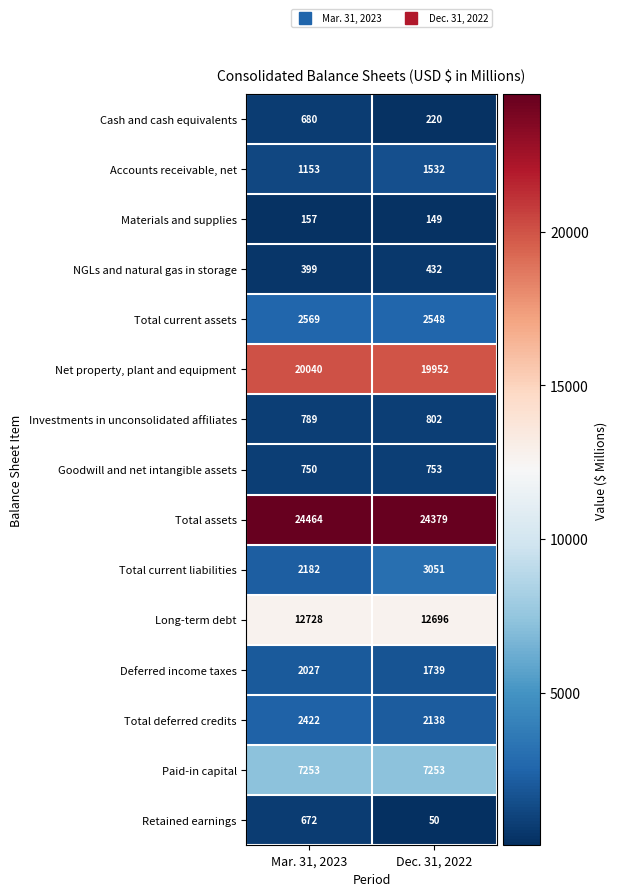

Between Mar. 31, 2023 and Dec. 31, 2022, which series saw the biggest shift?

Total current liabilities